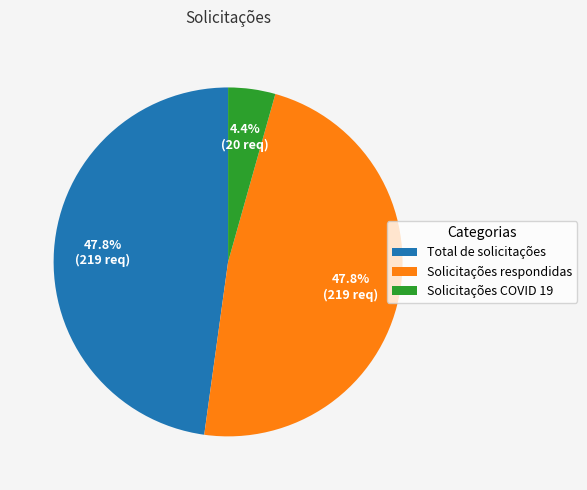

How much of the chart is everything except Solicitações respondidas?

52.2%